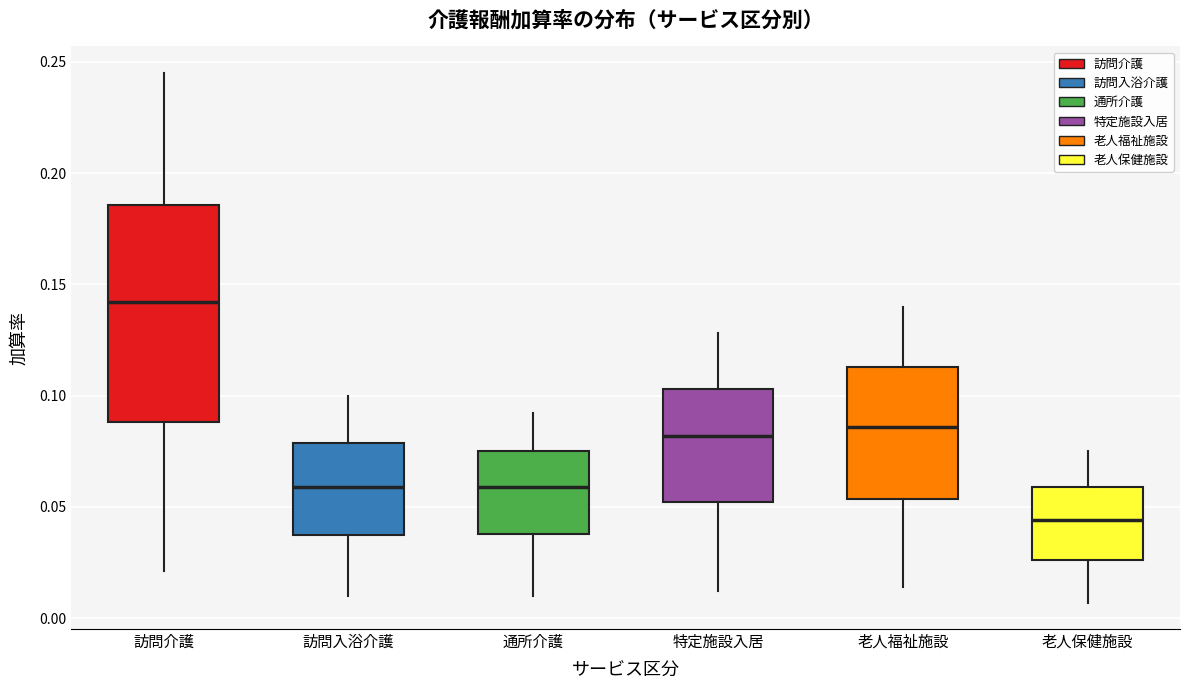

Where does the upper whisker of the box for 老人福祉施設 end on the y-axis? The values are not printed on the chart, so give them approximately, as read against the axis.

0.140